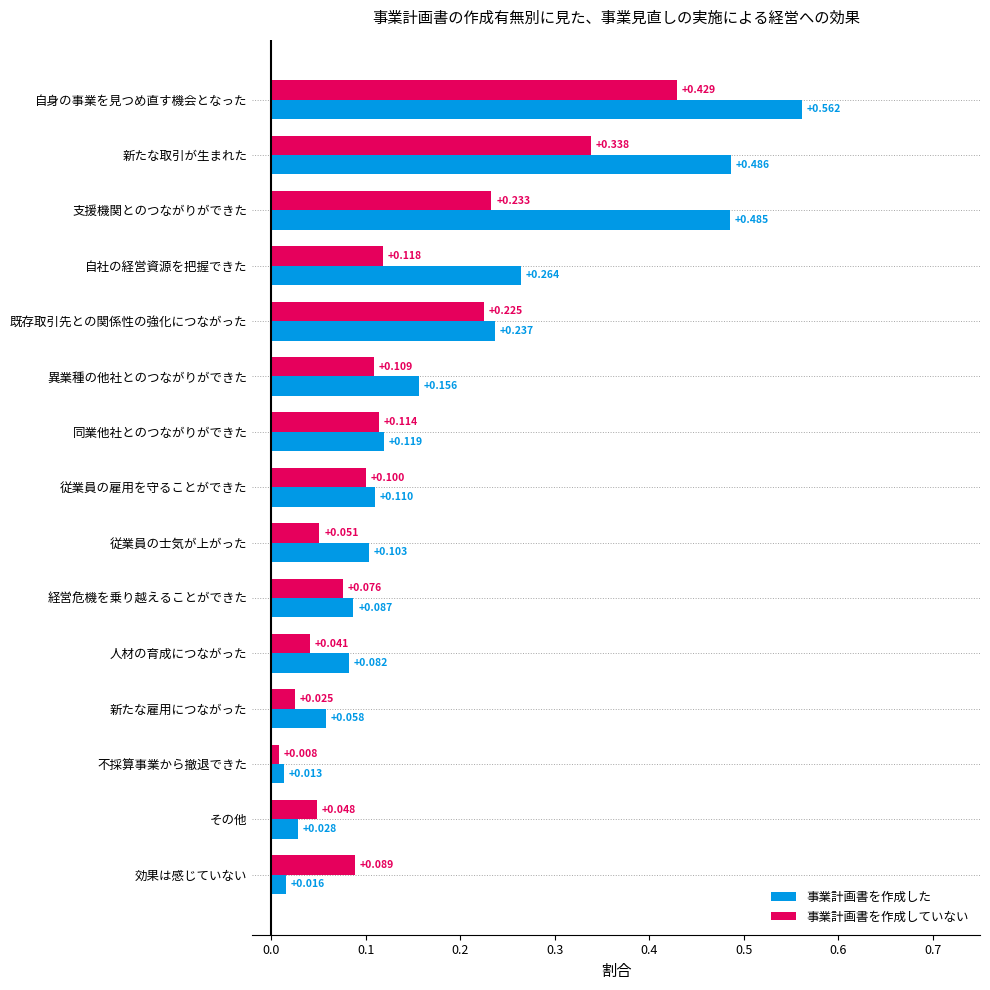

List the series in order of their overall mean, lowest first.

事業計画書を作成していない, 事業計画書を作成した